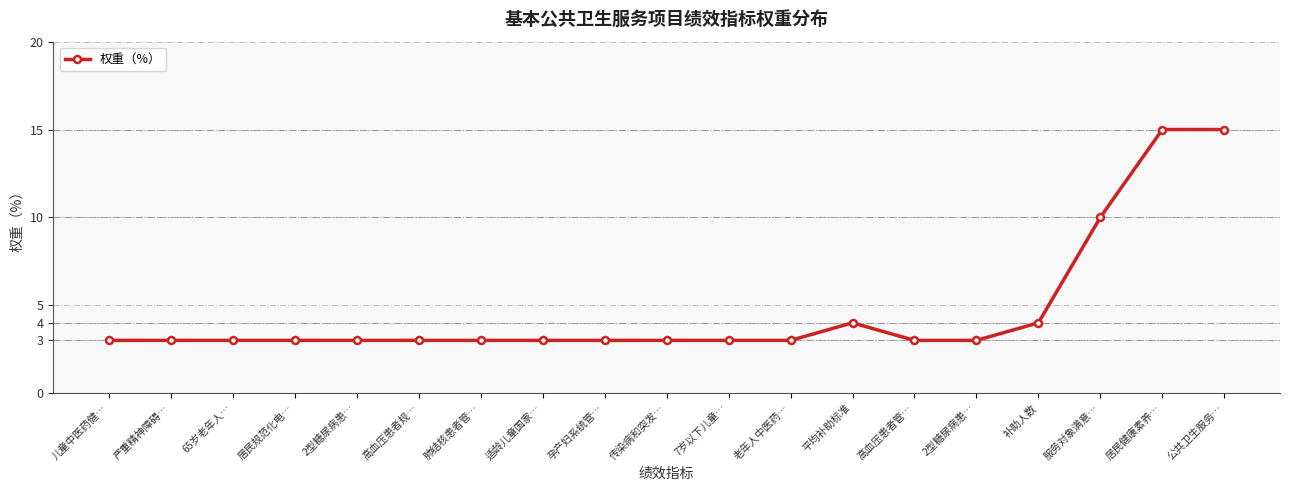

Does the chart display data point markers on the line(s)?

Yes